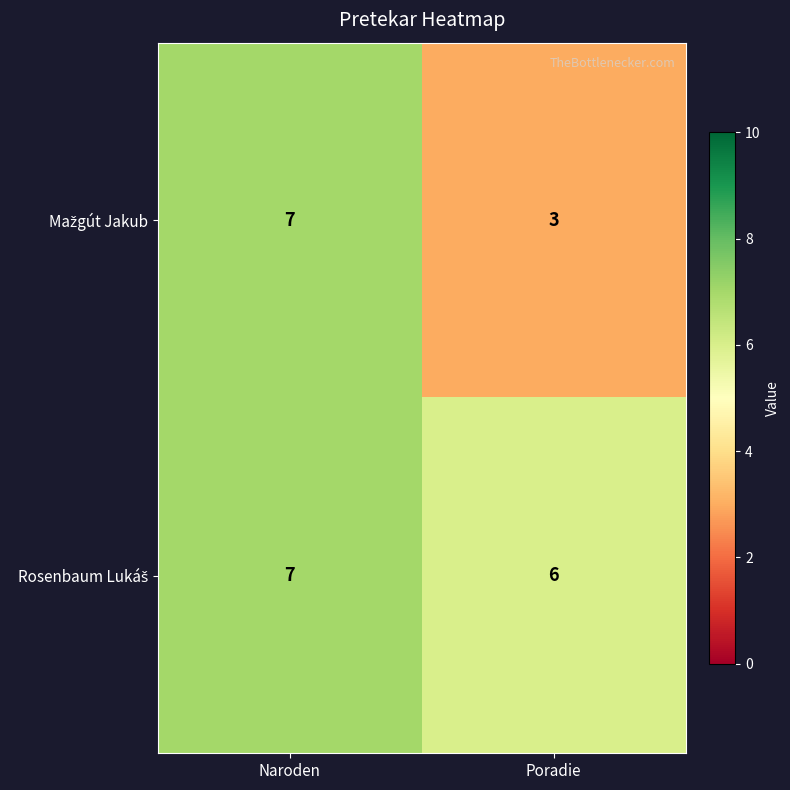

Which category has the lowest value across all series?

Poradie